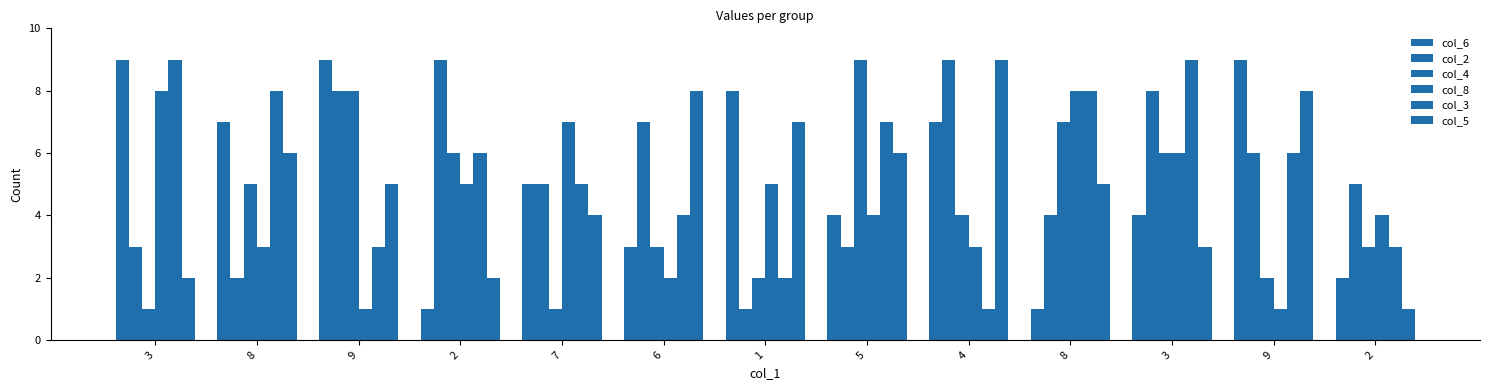

Are the bars horizontal?

No